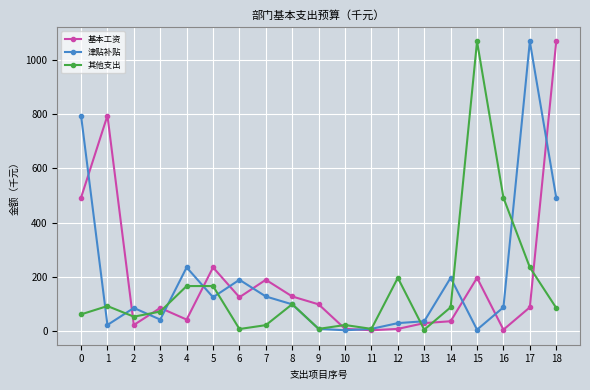

At 2, list the series in order from smallest to largest.

基本工资, 其他支出, 津贴补贴